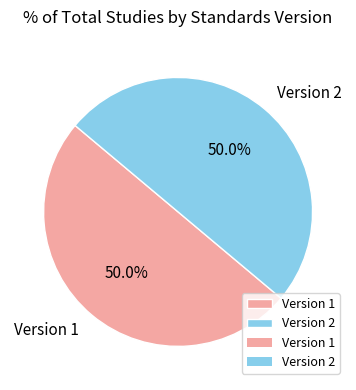

What is the ratio of the value at Version 2 to the value at Version 1?

1.0